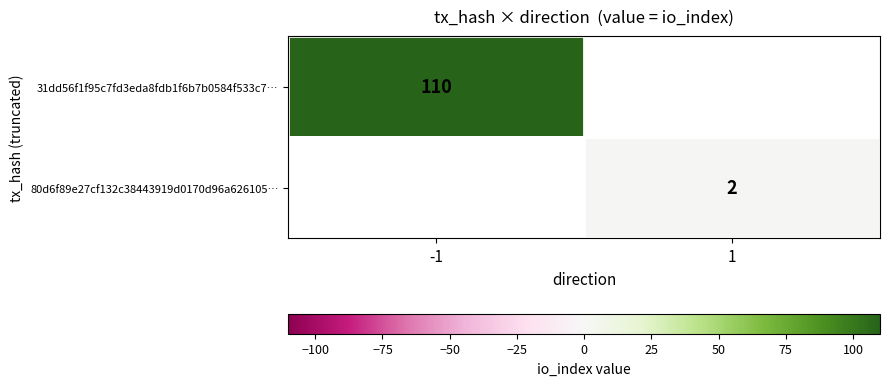

Between 1 and -1, which is larger?

-1